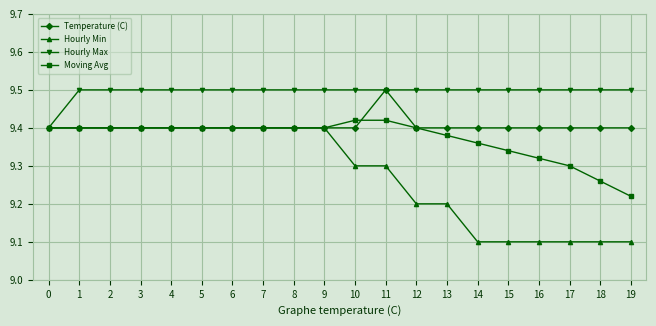

What is the value of the Hourly Min point at the 19th from the left?

9.1